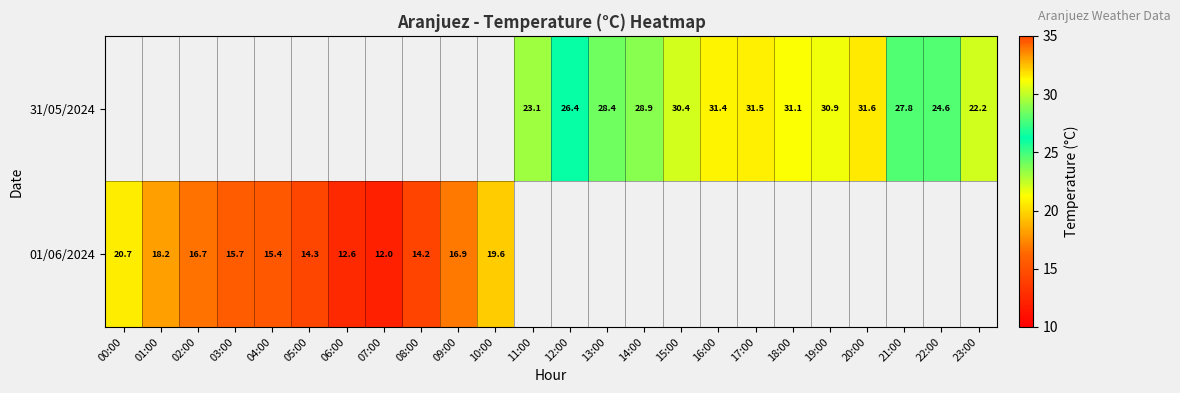

Between 19:00 and 14:00, which is larger?

19:00